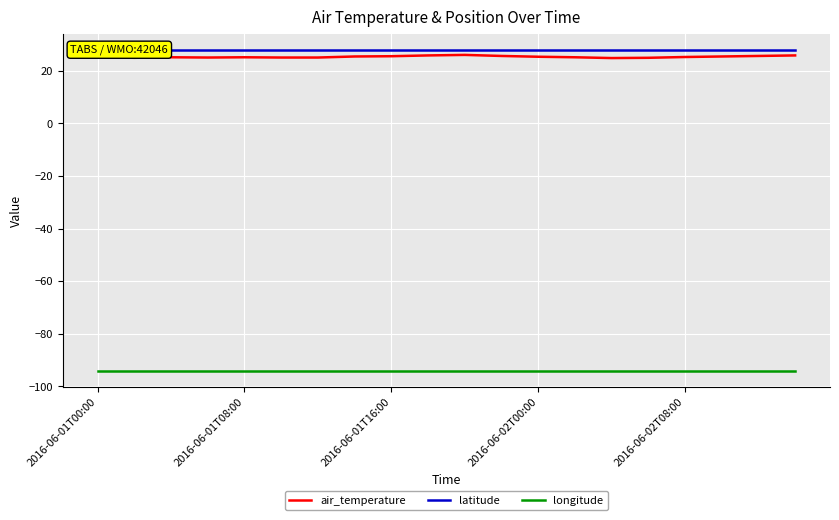

What is the lowest value of the air_temperature series?

24.8